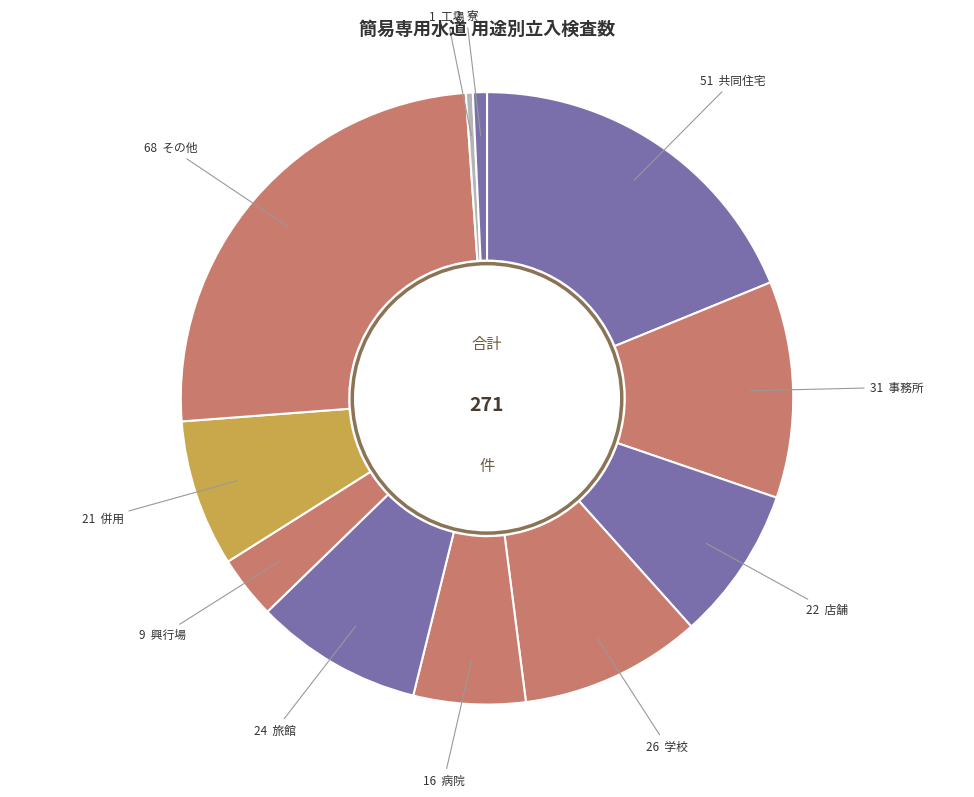

How many slices are in this pie chart?

11